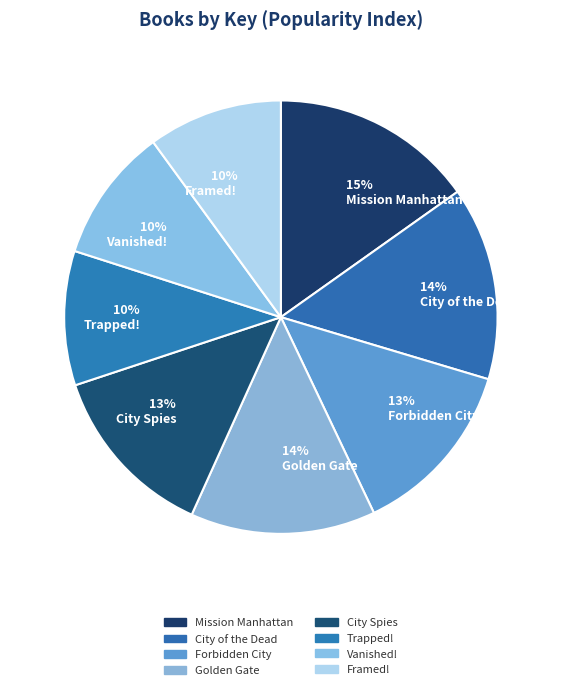

To the nearest percent, what is the difference between the 15% Mission Manhattan and 14% City of the Dead slice percentages?

1%